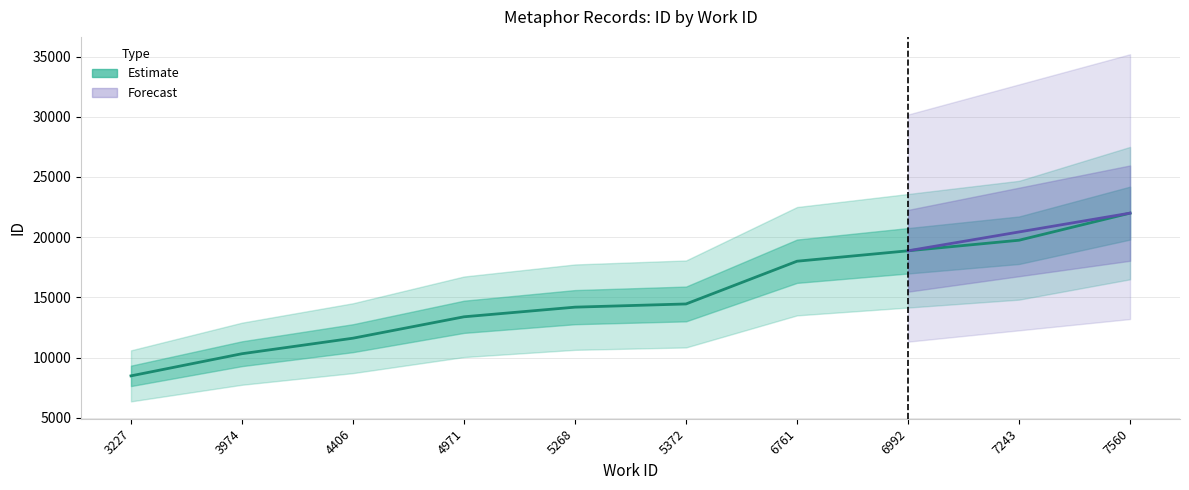

What is the ratio of the value at 7243 to the value at 3974?

1.9